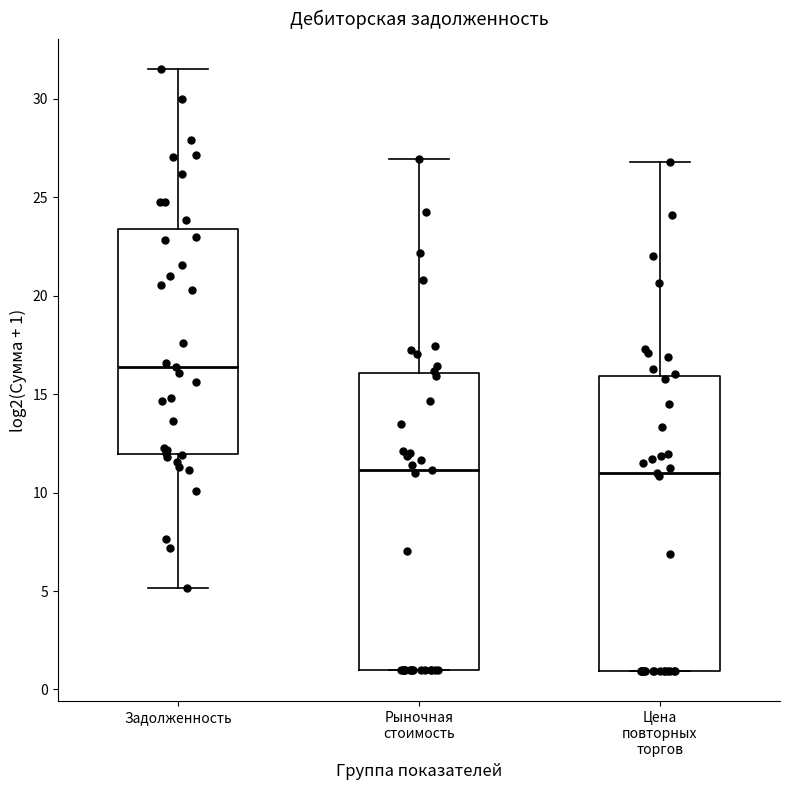

Reading left to right, read every box against the y-axis: the position of its median line, the range the box covers, and the ends of its whiskers. The values are not printed on the chart, so give them approximately, as read against the axis.

Задолженность: median 16.5, box 12.0 to 23.5, whiskers 5.0 to 31.5
Рыночная стоимость: median 11.0, box 1.0 to 16.0, whiskers 1.0 to 27.0
Цена повторных торгов: median 11.0, box 1.0 to 16.0, whiskers 1.0 to 27.0